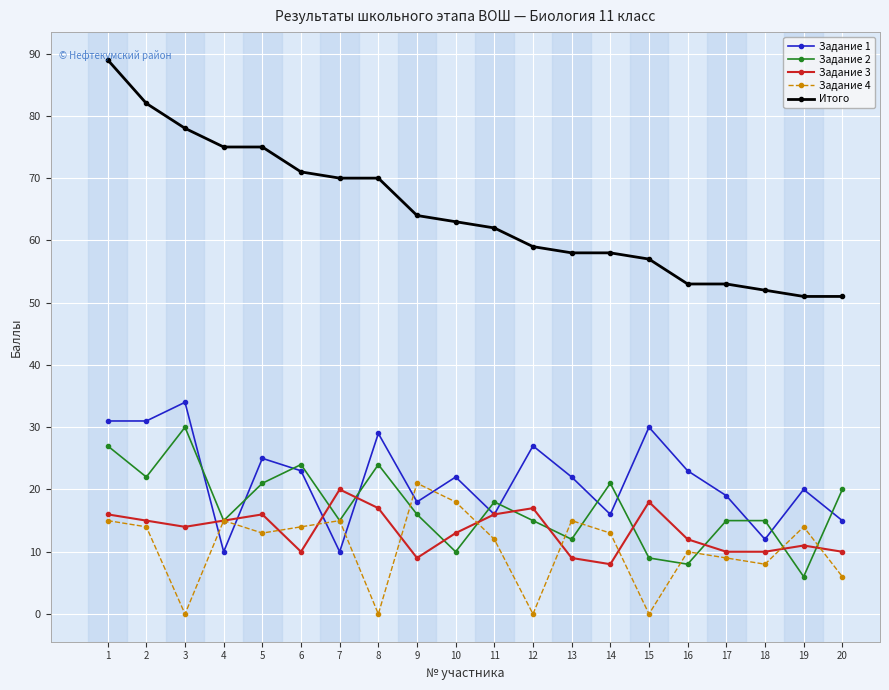

List the series in order of their peak value, highest first.

Итого, Задание 1, Задание 2, Задание 4, Задание 3